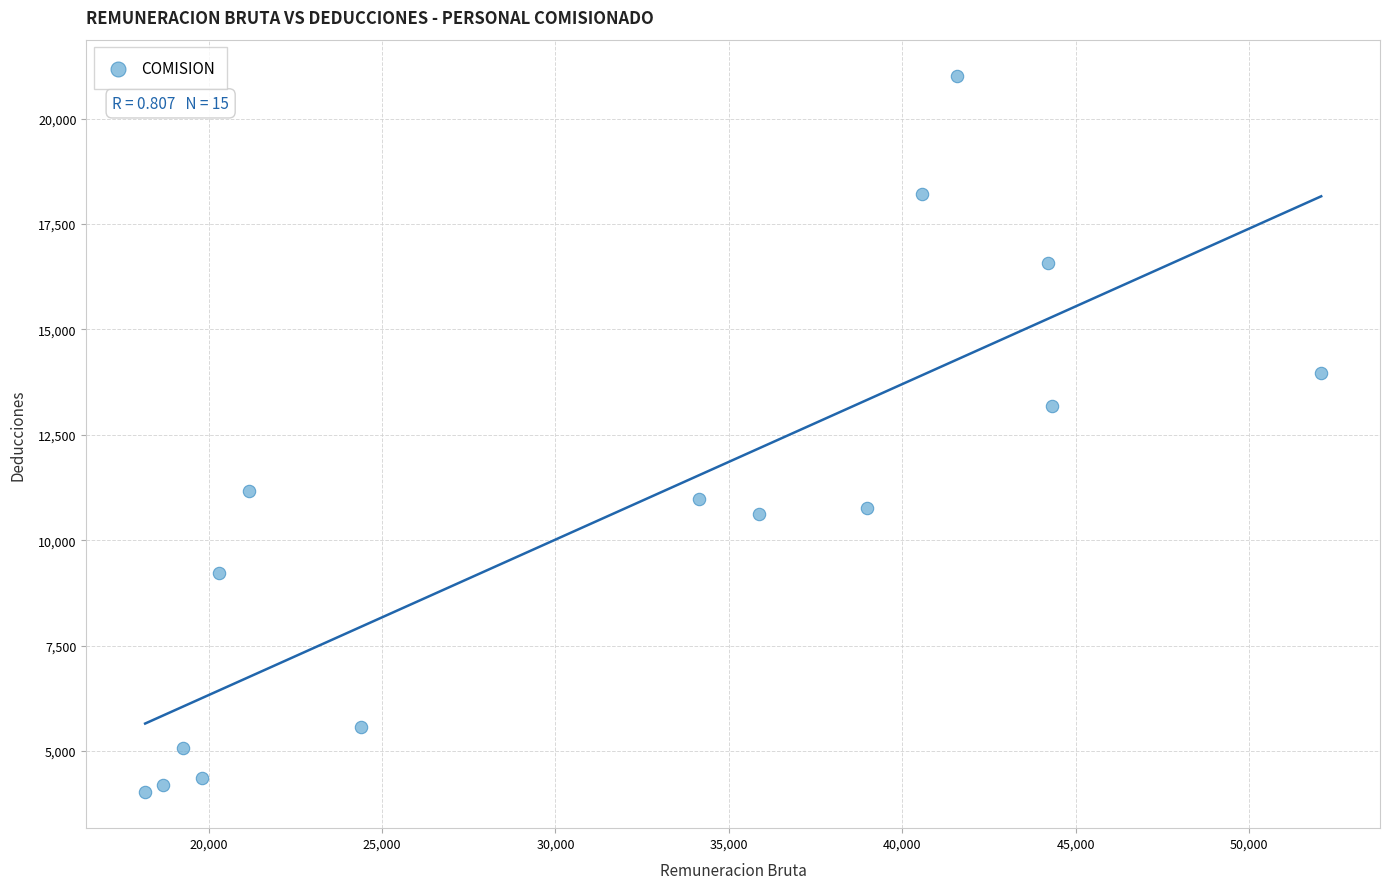

What is the range of X values (max minus min)?

33899.5